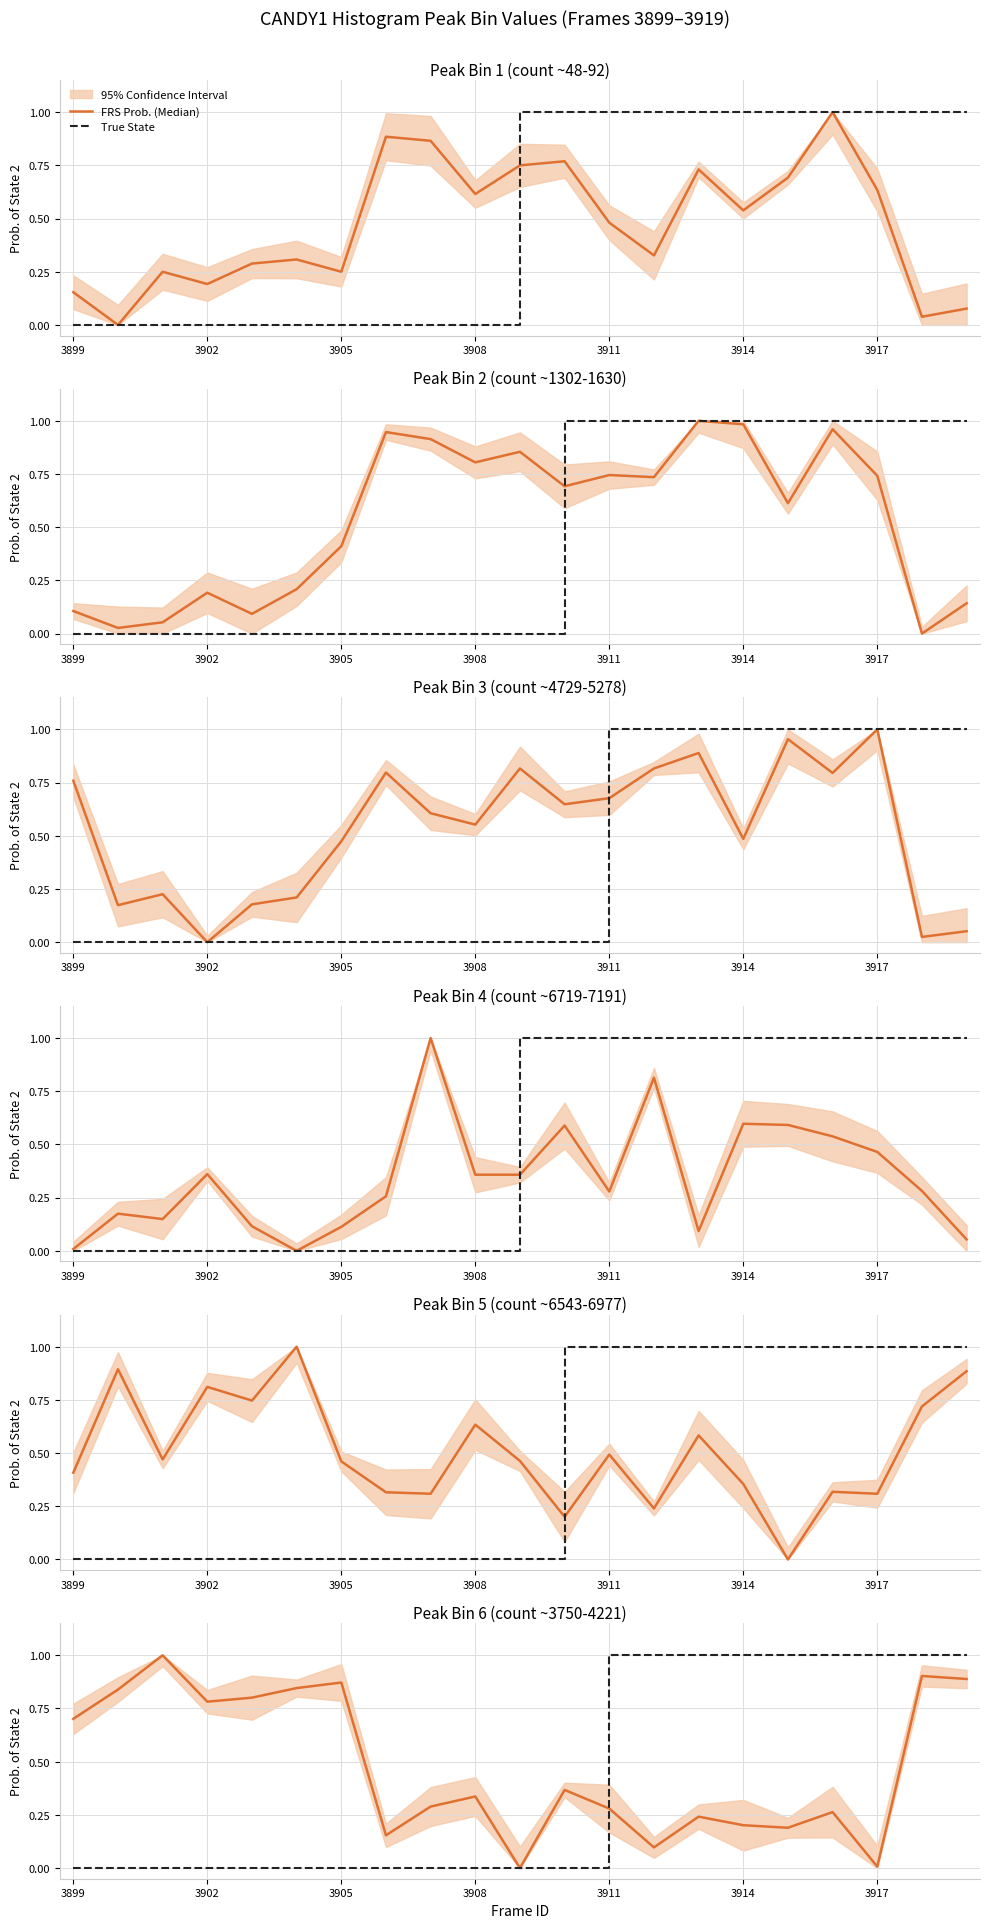

How many positive values does the True State series have?

9